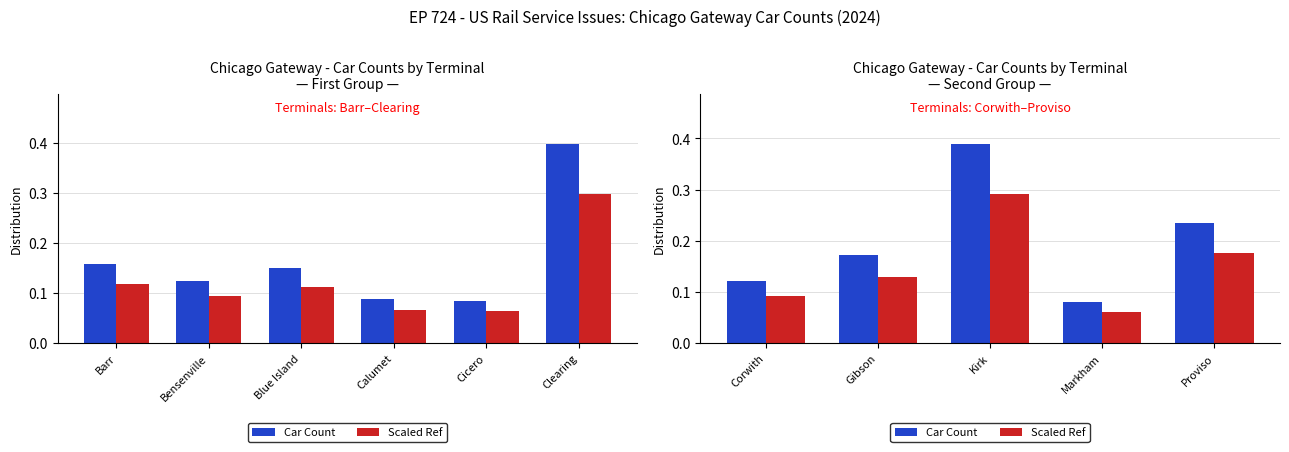

Is it true that Car Count equals 0.1 at Markham?

True